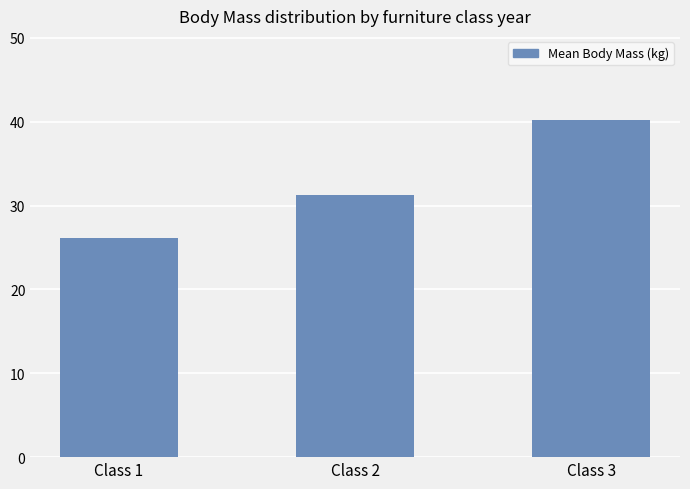

Rank the categories by value from lowest to highest.

Class 1, Class 2, Class 3